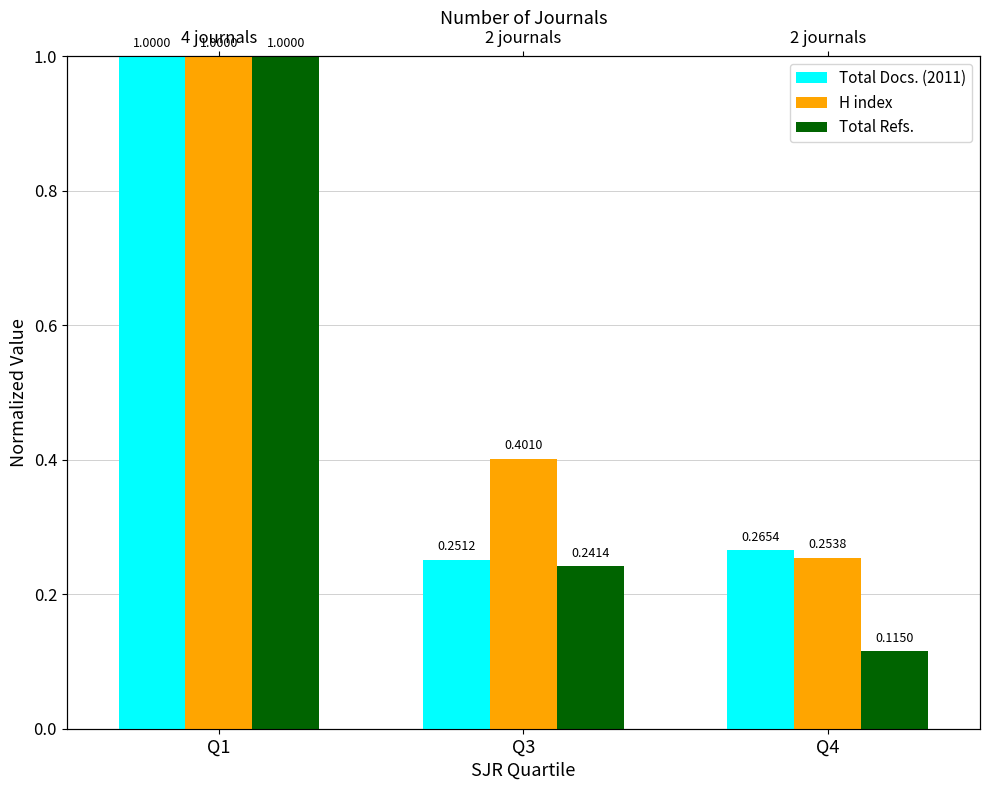

Which series has the largest range (max minus min)?

Total Refs.